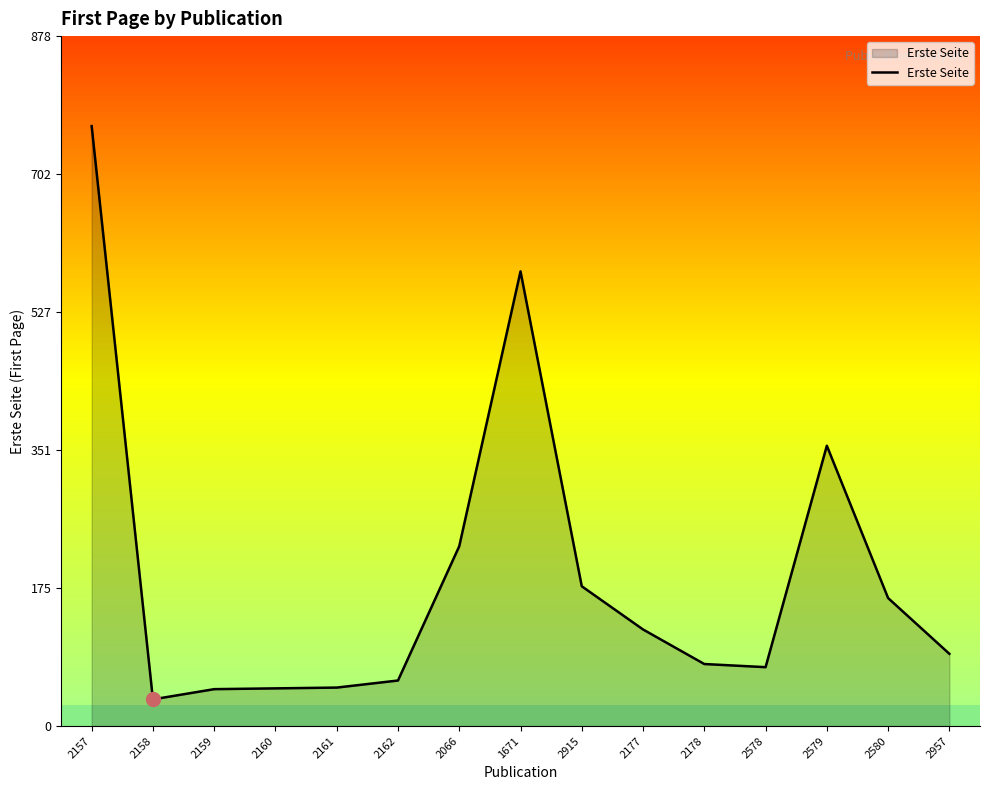

What is the approximate value at 1671, to the nearest 100?

600